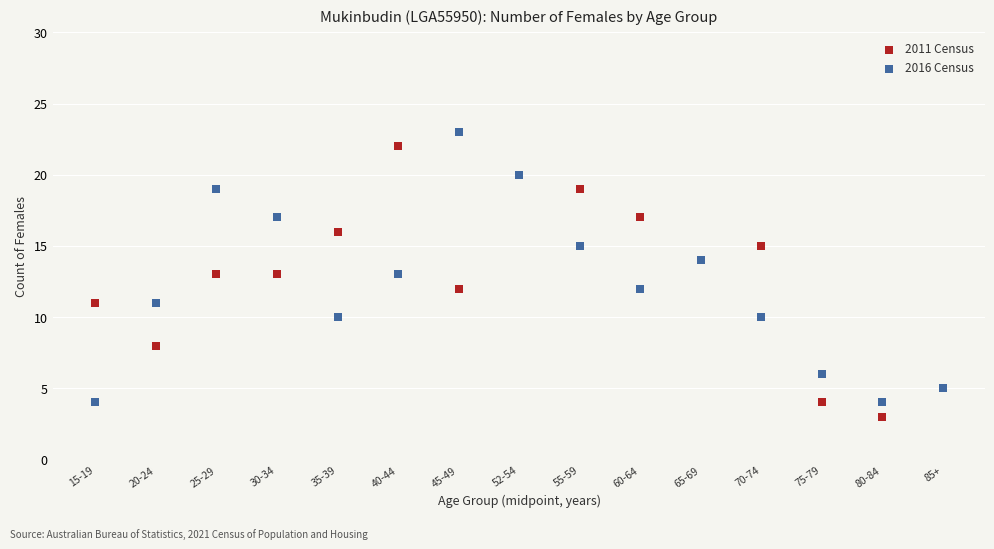

Which series contains the lowest Y value?

2011 Census